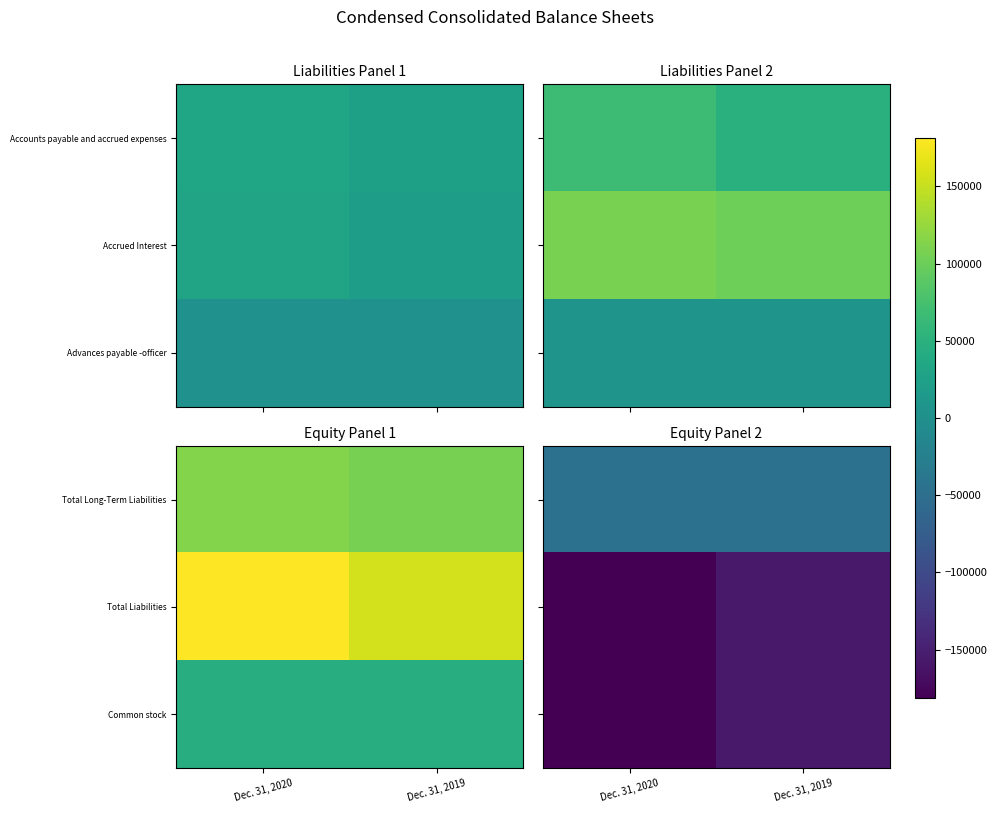

How many categories are shown in the chart?

2